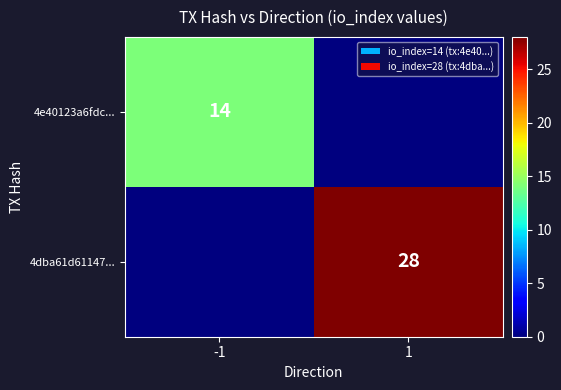

True or false: 4e40123a6fdc... has a value of 14 at -1.

True